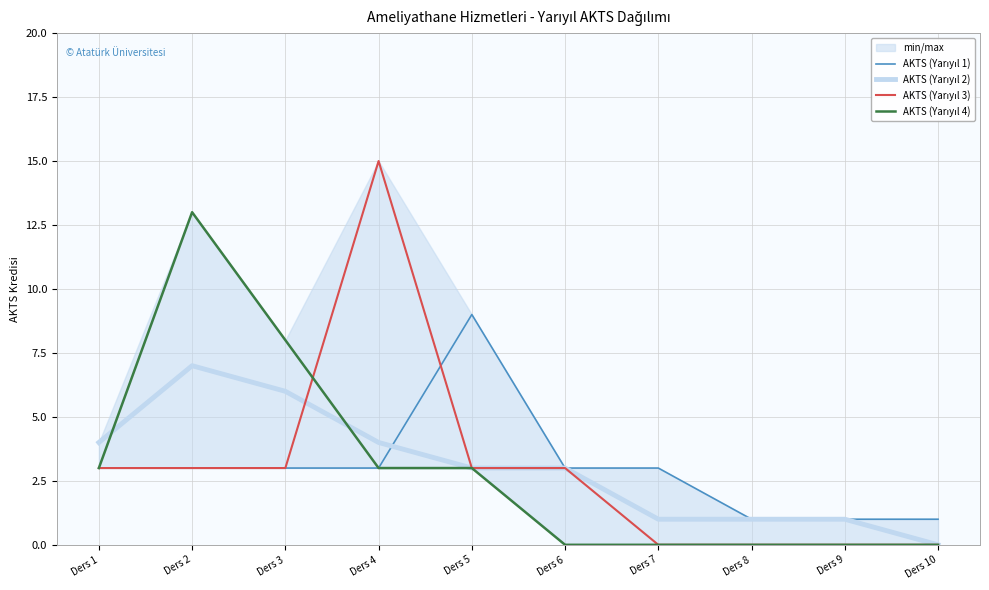

What is the difference between the highest and lowest values at Ders 6?

3